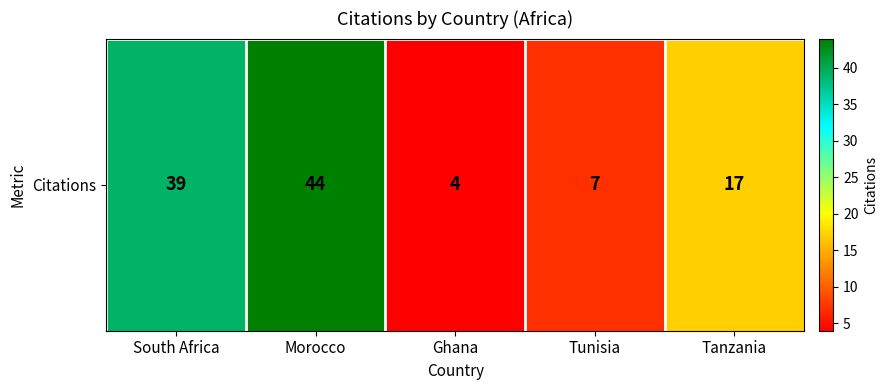

Read the value at Tunisia.

7